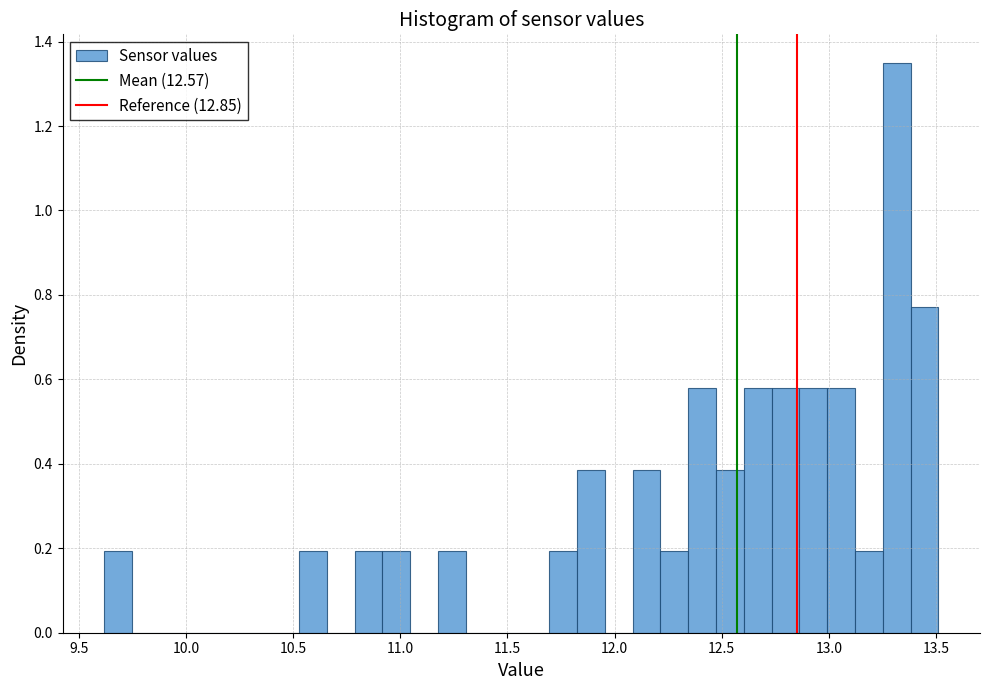

Around what value on the x-axis is the tallest bar? Give the approximate position of its centre, as read against the axis.

13.30